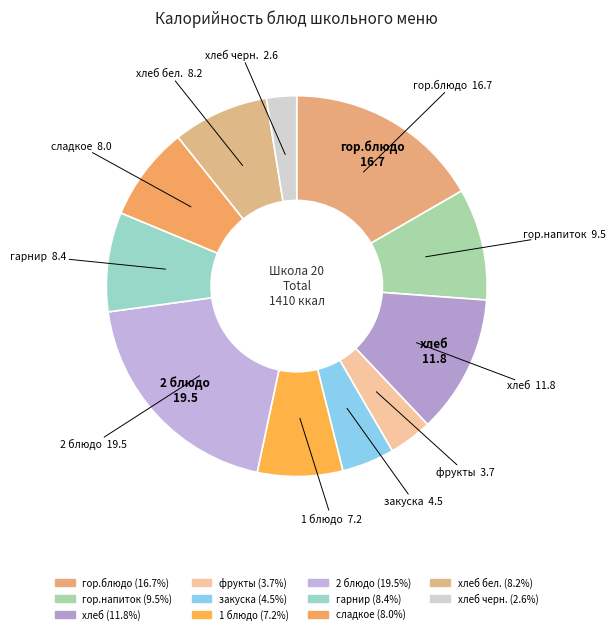

How many segments does this pie chart have?

11